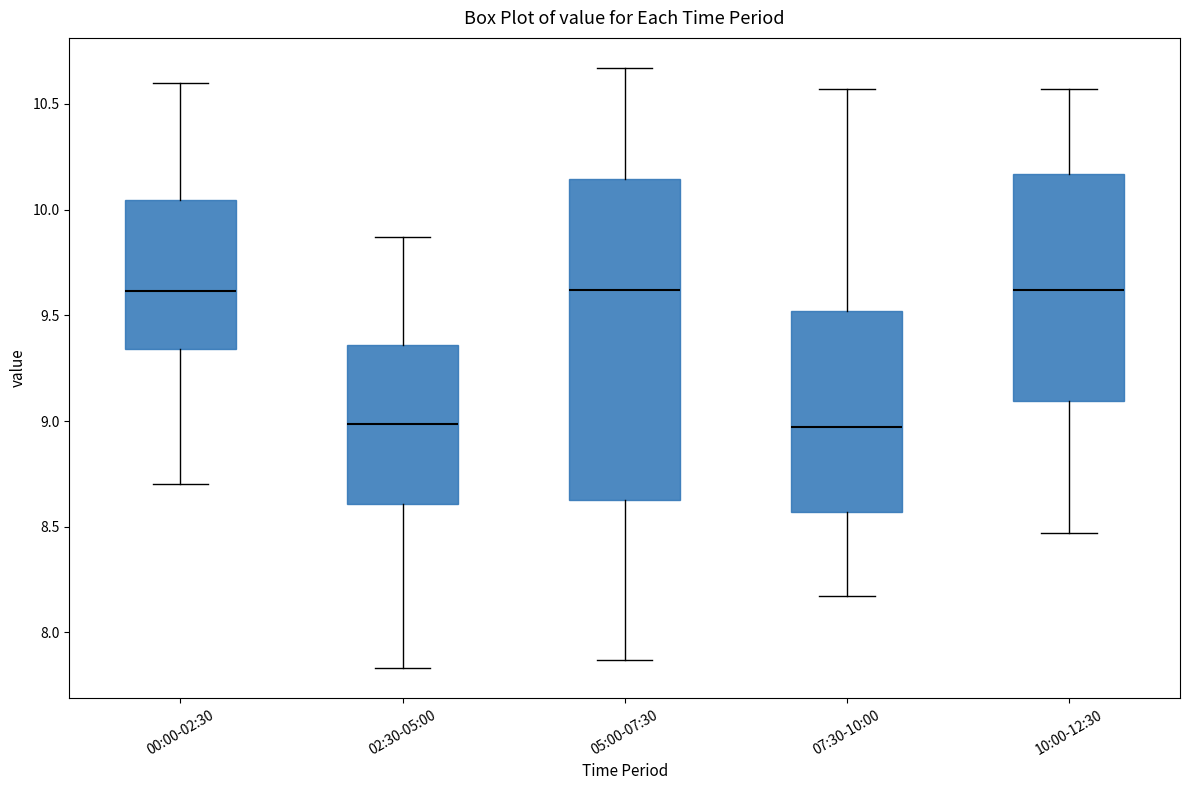

Reading left to right, transcribe this box plot: for each box, give where its median line is, the range the box spans, and where its two whiskers end, as read against the y-axis. The values are not printed on the chart, so give them approximately, as read against the axis.

00:00-02:30: median 9.60, box 9.35 to 10.05, whiskers 8.70 to 10.60
02:30-05:00: median 9.00, box 8.60 to 9.35, whiskers 7.85 to 9.85
05:00-07:30: median 9.60, box 8.65 to 10.15, whiskers 7.85 to 10.65
07:30-10:00: median 8.95, box 8.55 to 9.50, whiskers 8.15 to 10.55
10:00-12:30: median 9.60, box 9.10 to 10.15, whiskers 8.45 to 10.55